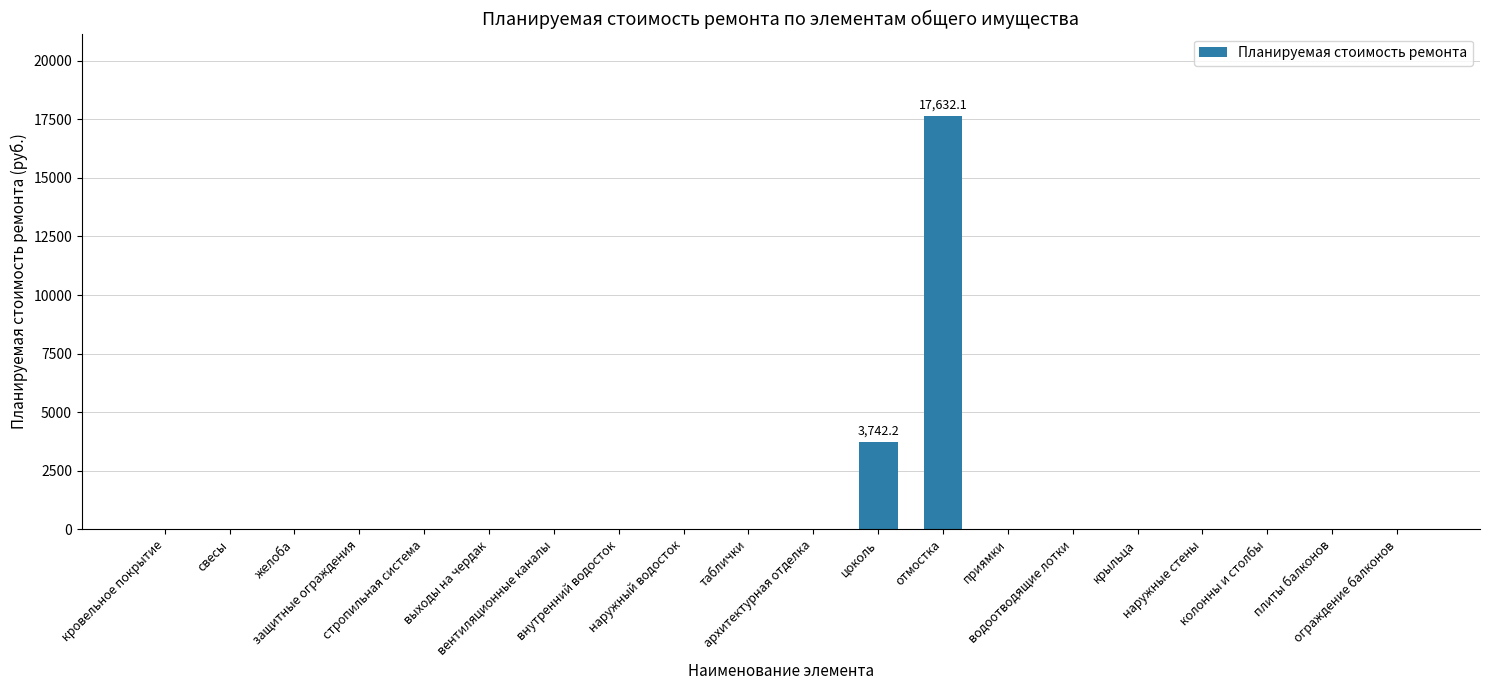

What is the greatest value displayed?

17632.1